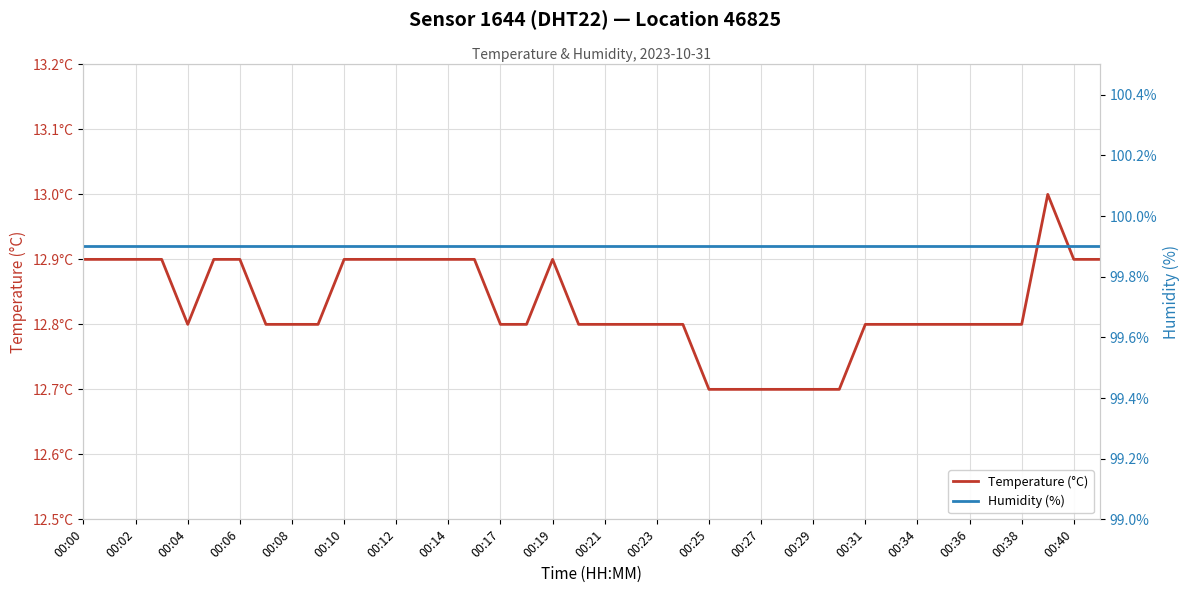

Is the value of Temperature (°C) at 33 greater than the value of Humidity (%) at 00:40?

No